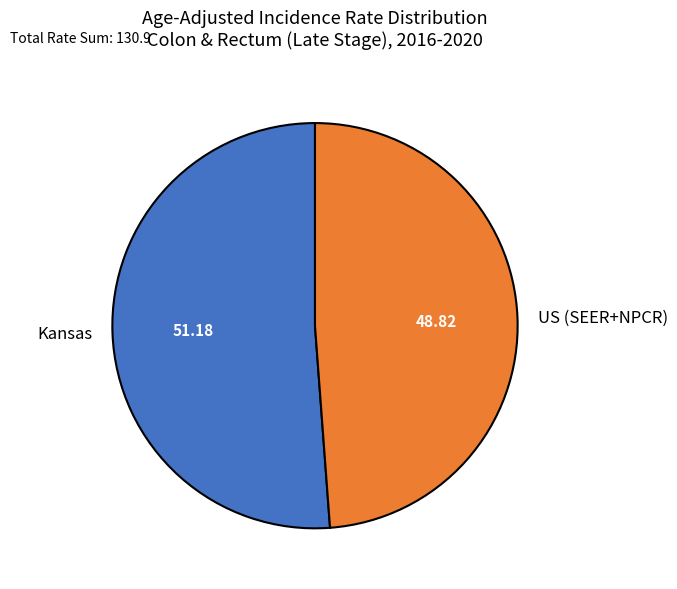

The US (SEER+NPCR) slice represents 49% of the pie. True or false?

True